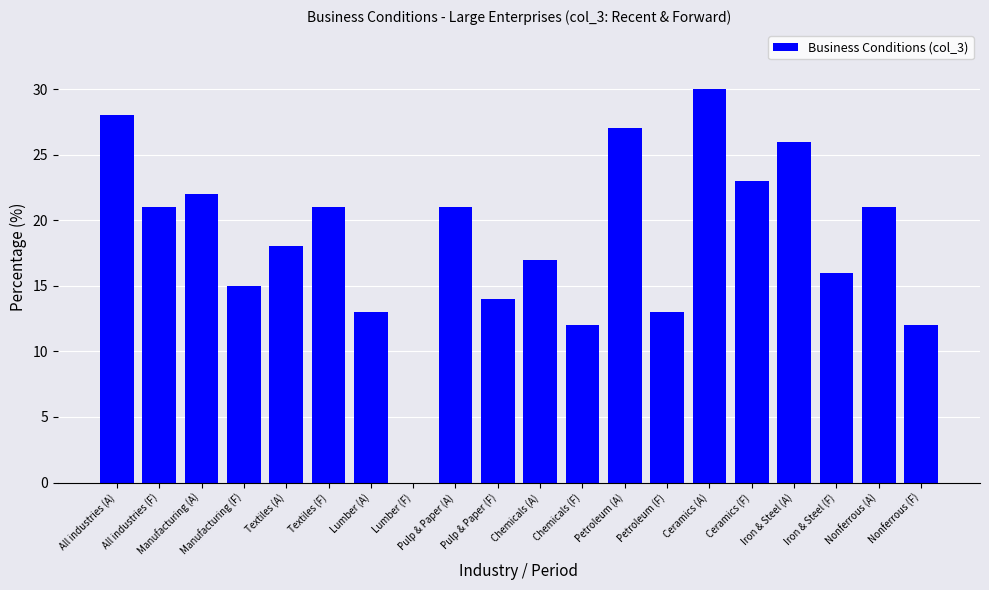

What is the approximate value at Lumber (A), to the nearest 5?

15